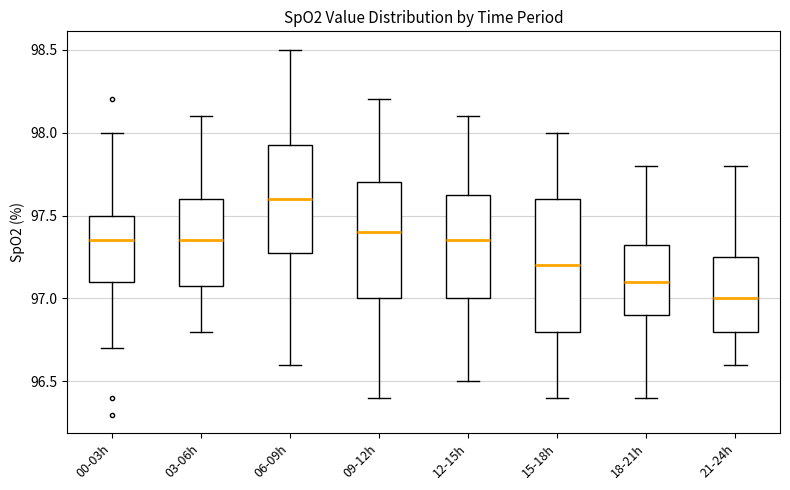

Which box is the tallest, from its lower edge to its upper edge?

15-18h